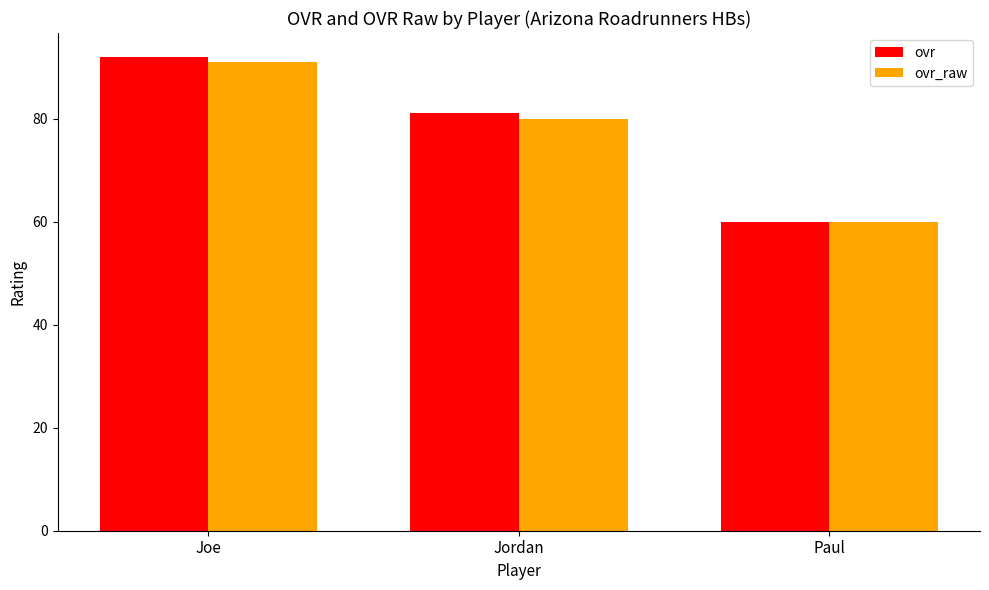

What is the average value of the ovr_raw series?

77